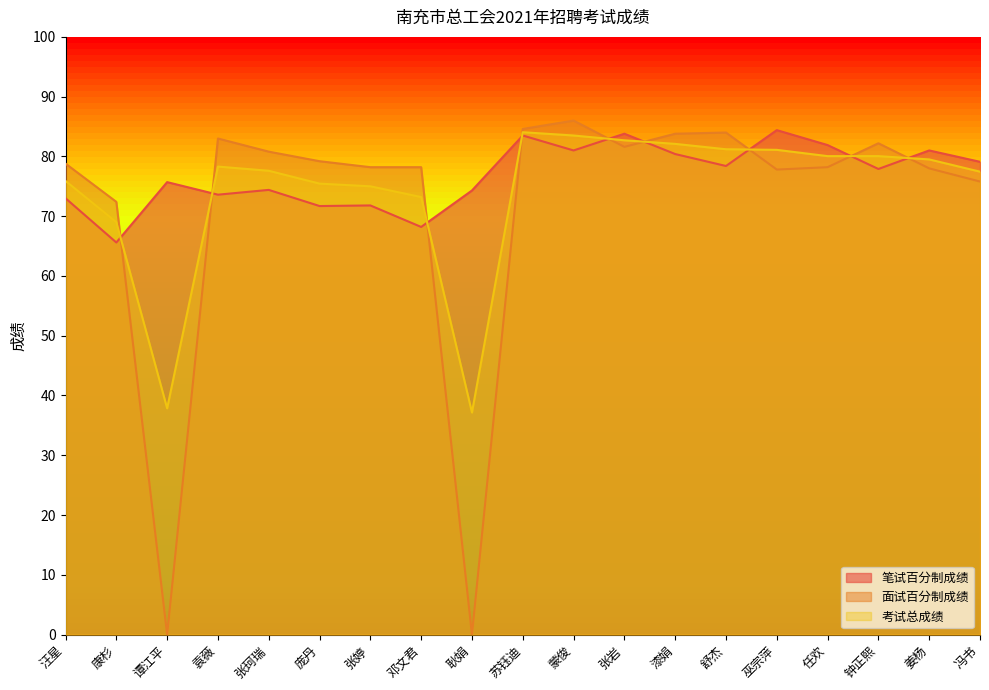

Rank the series by their maximum value, from lowest to highest.

考试总成绩, 笔试百分制成绩, 面试百分制成绩